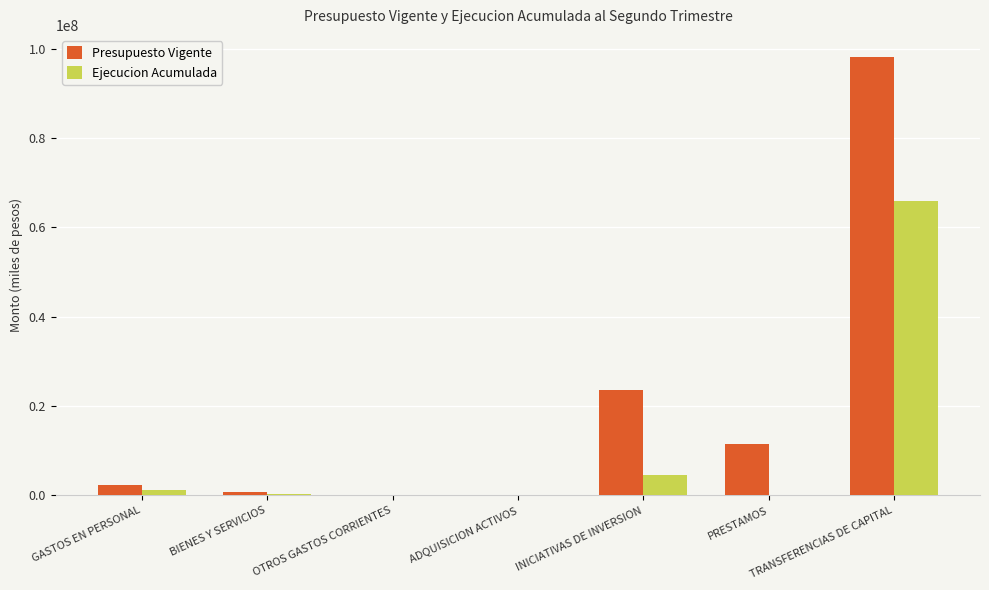

How many groups of bars are there?

7